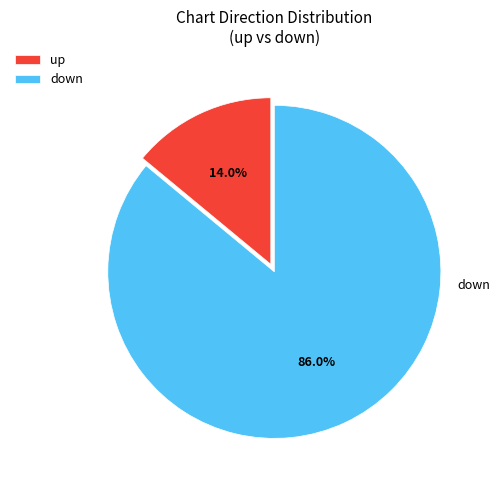

What is the ratio of the value at down to the value at up?

6.1